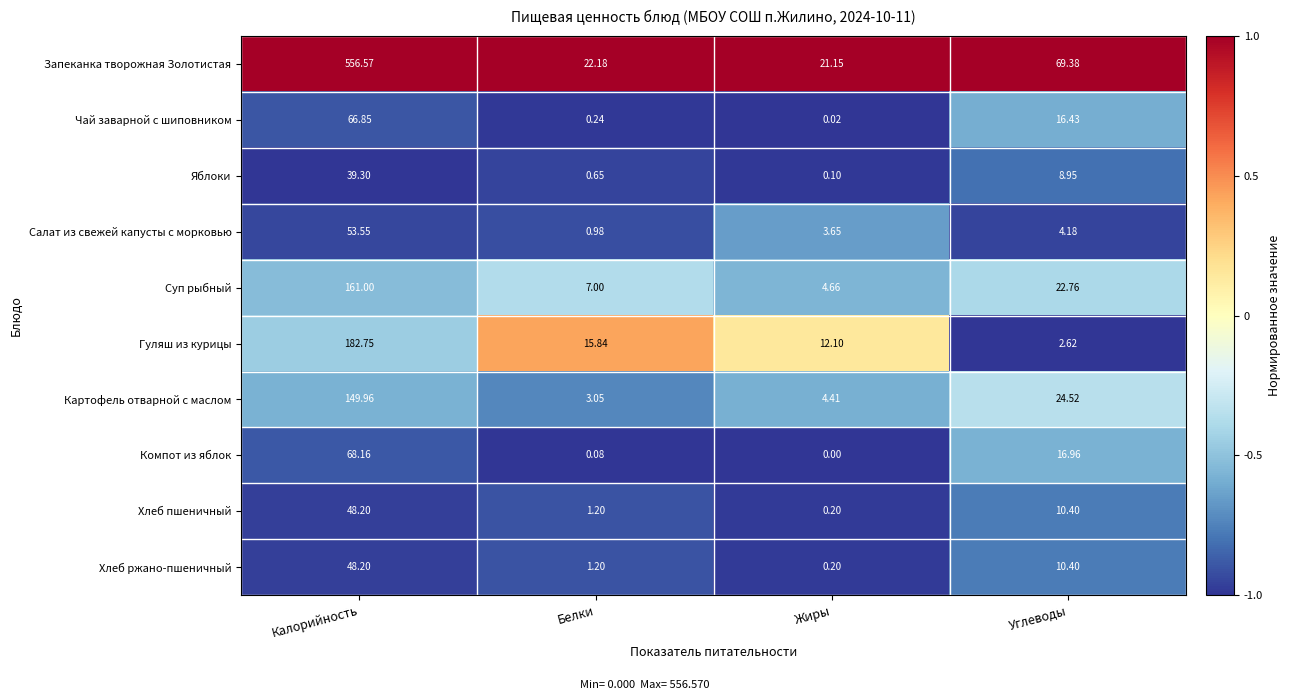

Rank the categories by Хлеб ржано-пшеничный value from highest to lowest.

Калорийность, Углеводы, Белки, Жиры